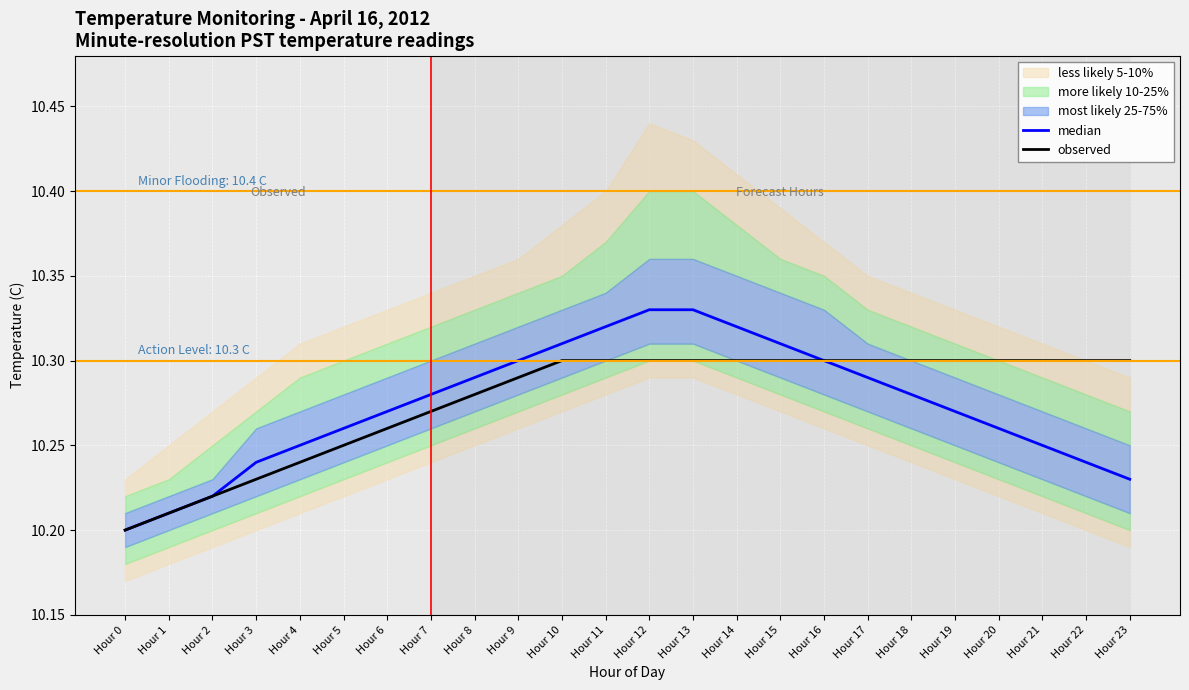

Does the chart display data point markers on the line(s)?

No